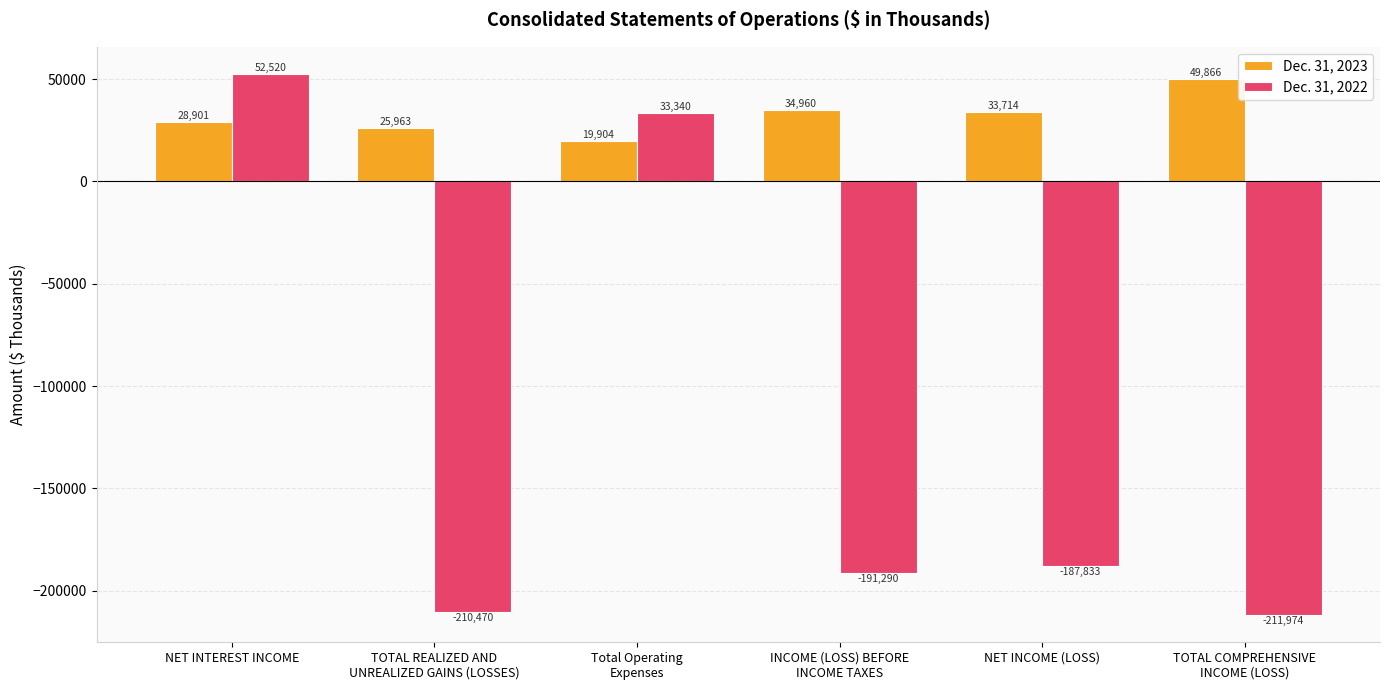

Count the number of categories in the chart.

6